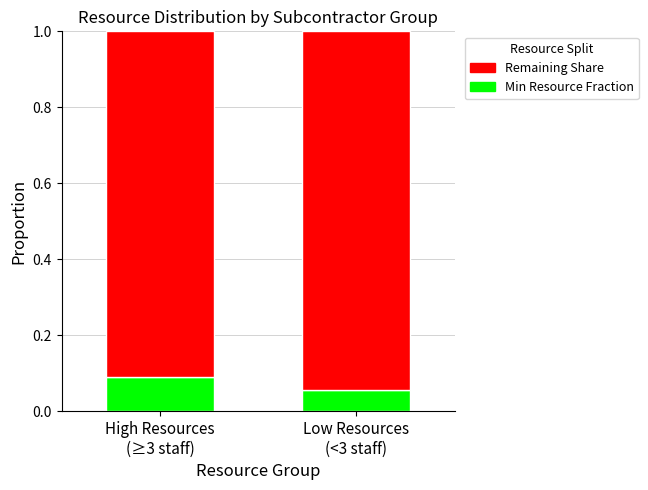

How many distinct data groups are displayed?

2